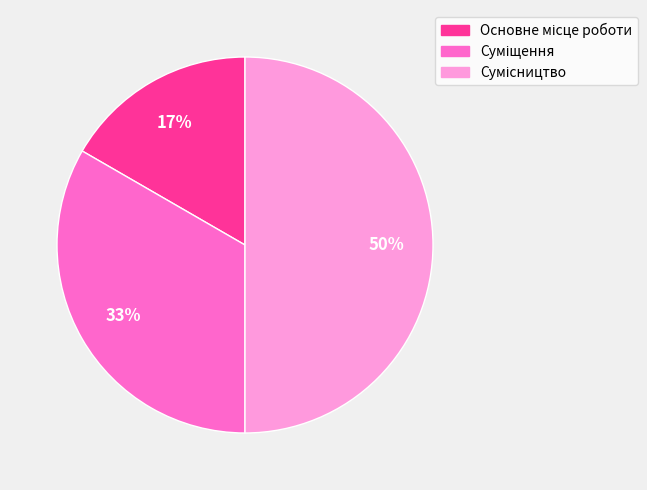

To the nearest percent, what is the difference between the largest and smallest slice percentages?

33%